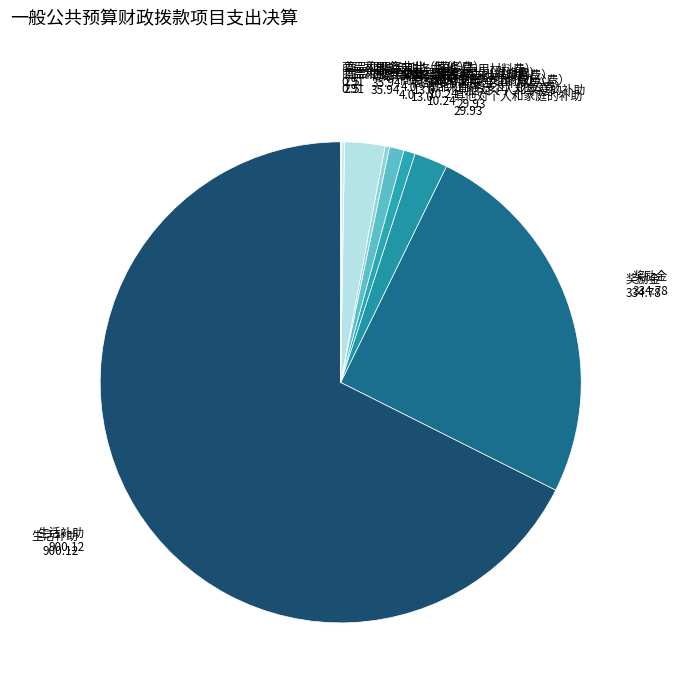

What is the smallest slice in the pie chart?

工资福利支出